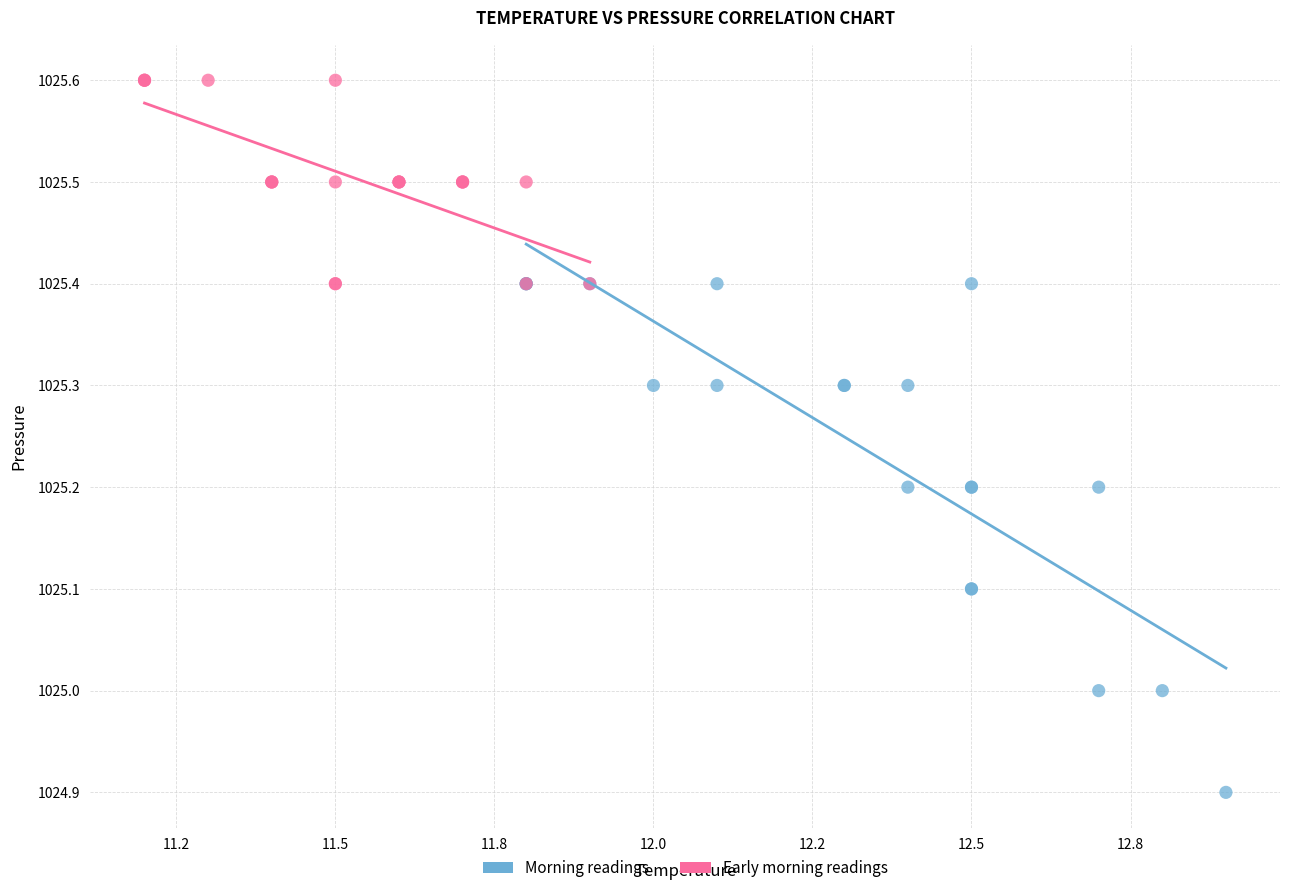

Which series reaches the maximum Y coordinate?

Early morning readings